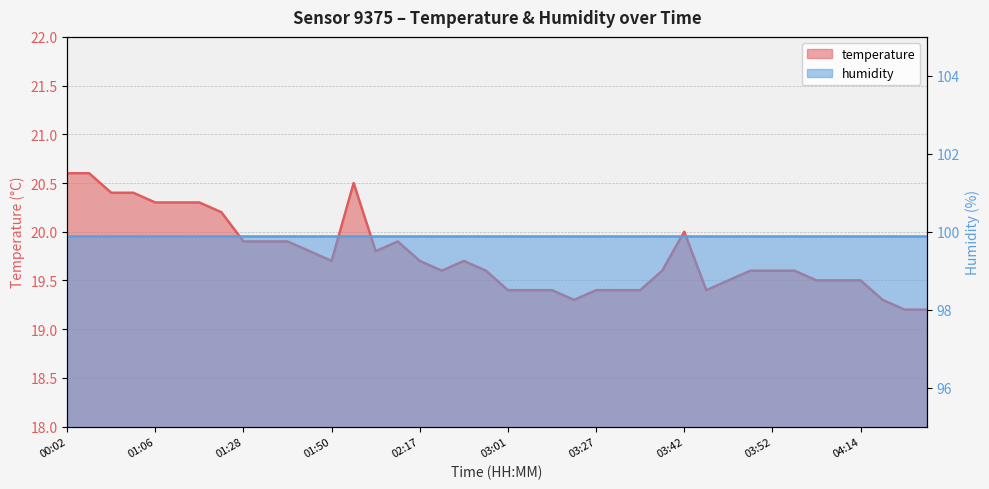

What is the label of the 5th point from the left?

01:06